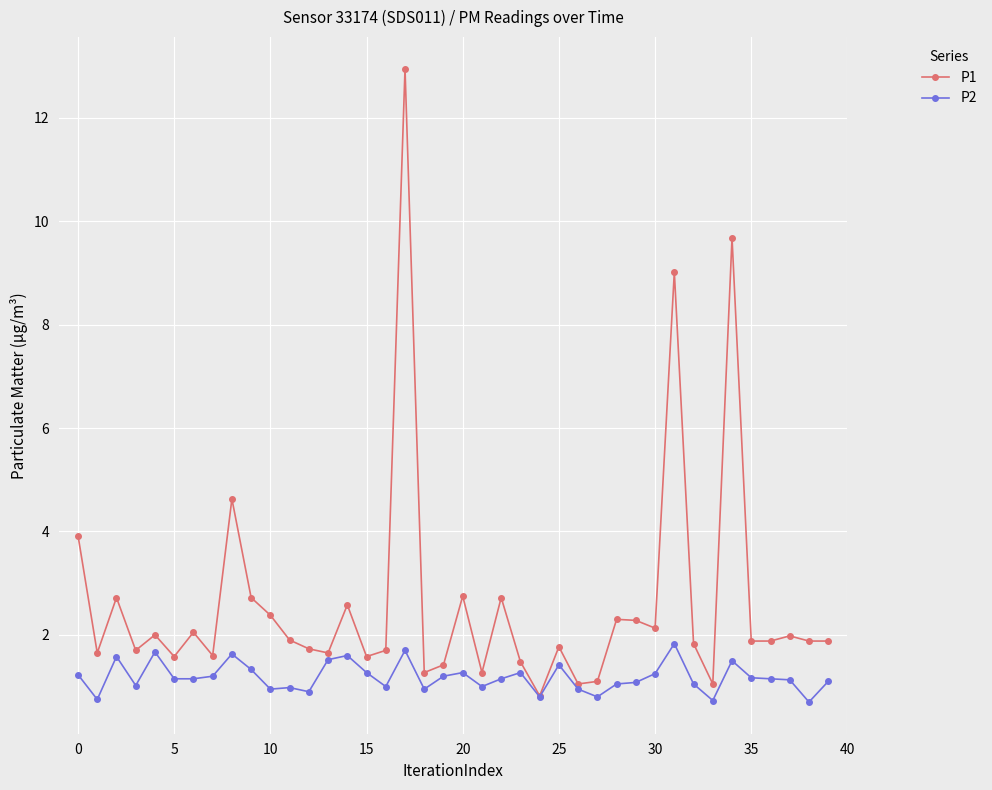

List the series in order of their peak value, lowest first.

P2, P1